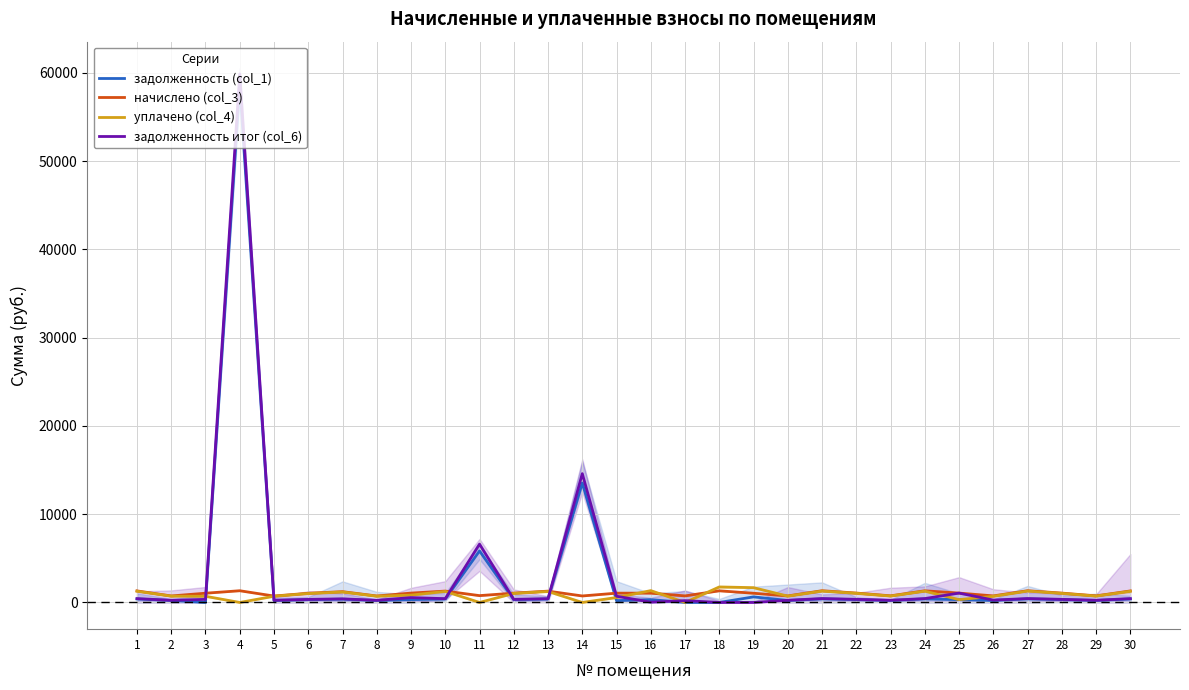

True or false: задолженность (col_1) has more than 1 points higher than both neighbors.

True